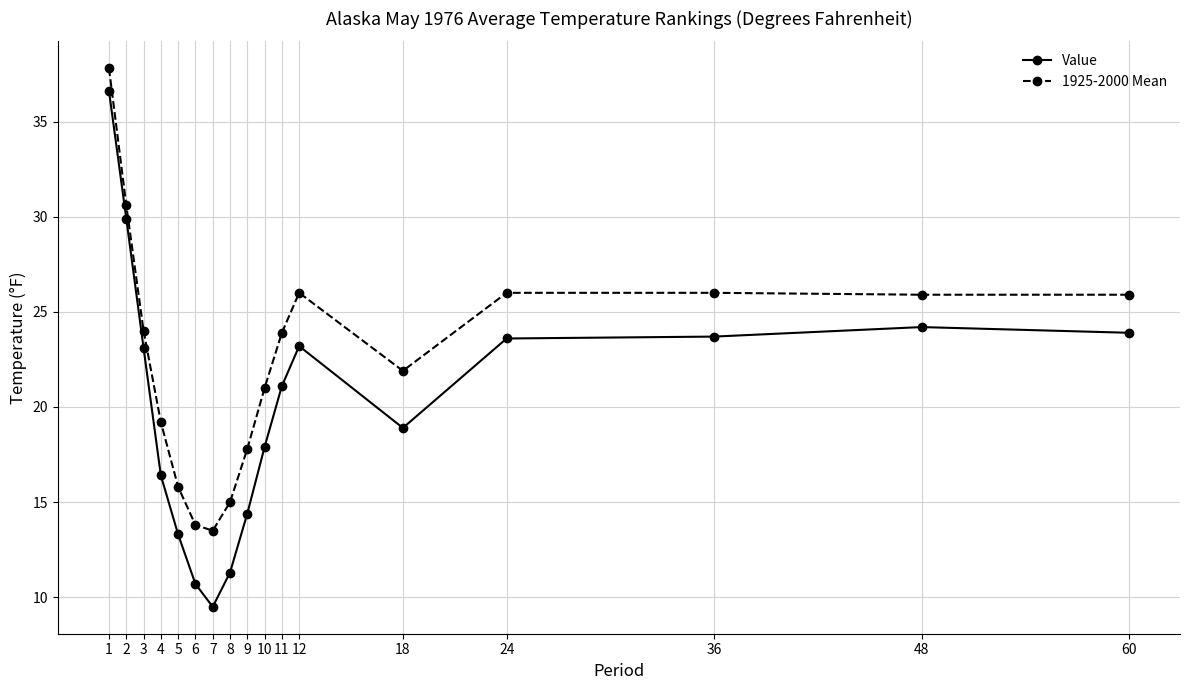

True or false: 1925-2000 Mean and Value cross at least once.

False